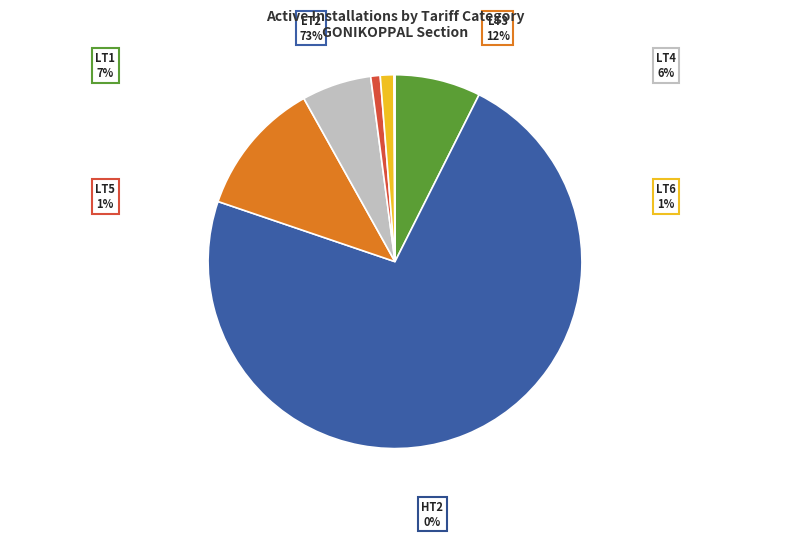

Count the number of slices in the pie.

7